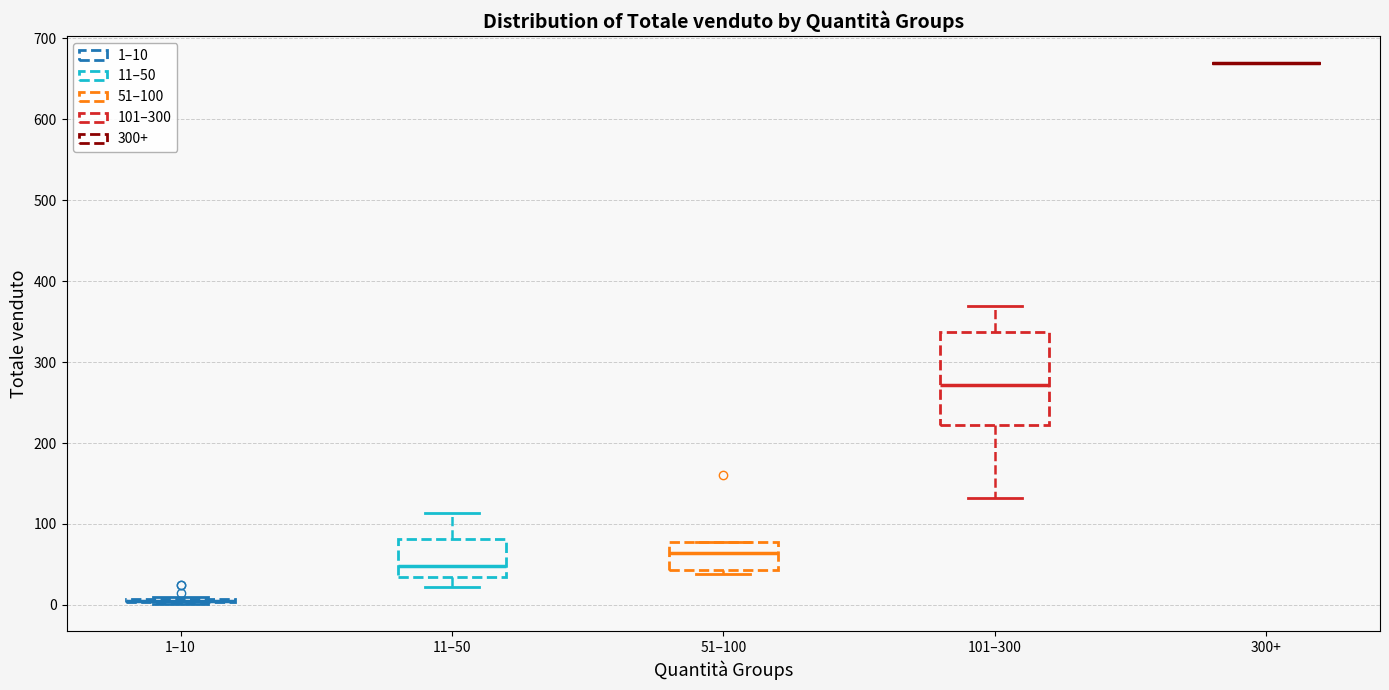

Reading left to right, transcribe this box plot: for each box, give where its median line is, the range the box spans, and where its two whiskers end, as read against the y-axis. The values are not printed on the chart, so give them approximately, as read against the axis.

1–10: box collapsed to a line at 10, whiskers 0 to 10
11–50: median 50, box 30 to 80, whiskers 20 to 110
51–100: median 60, box 40 to 80, whiskers 40 (just below the box's lower edge) to 80
101–300: median 270, box 220 to 340, whiskers 130 to 370
300+: box collapsed to a line at 670, whiskers 670 to 670